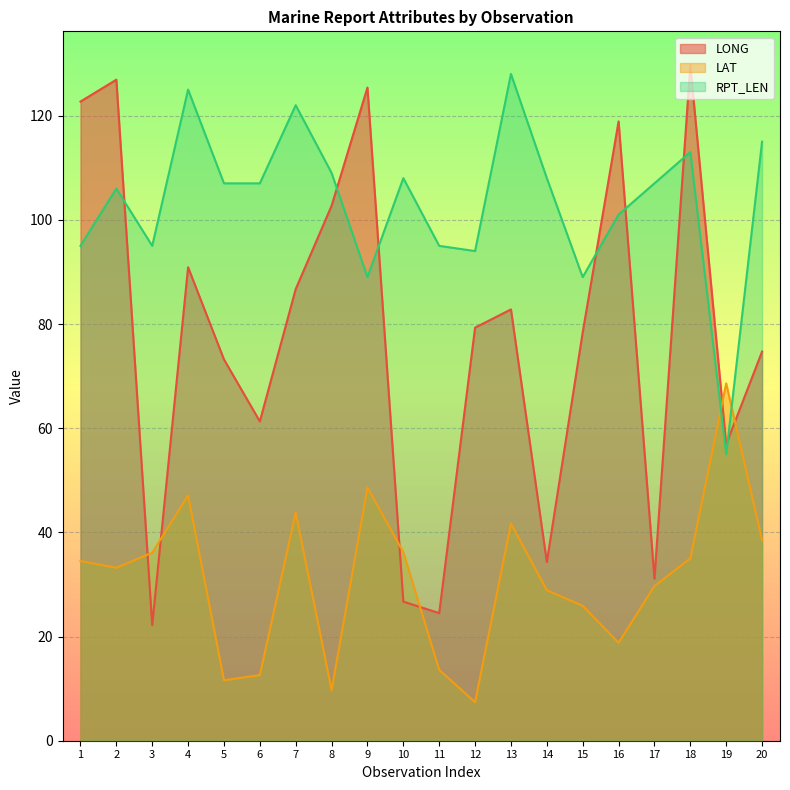

What is the total value across all series at 10?

170.9